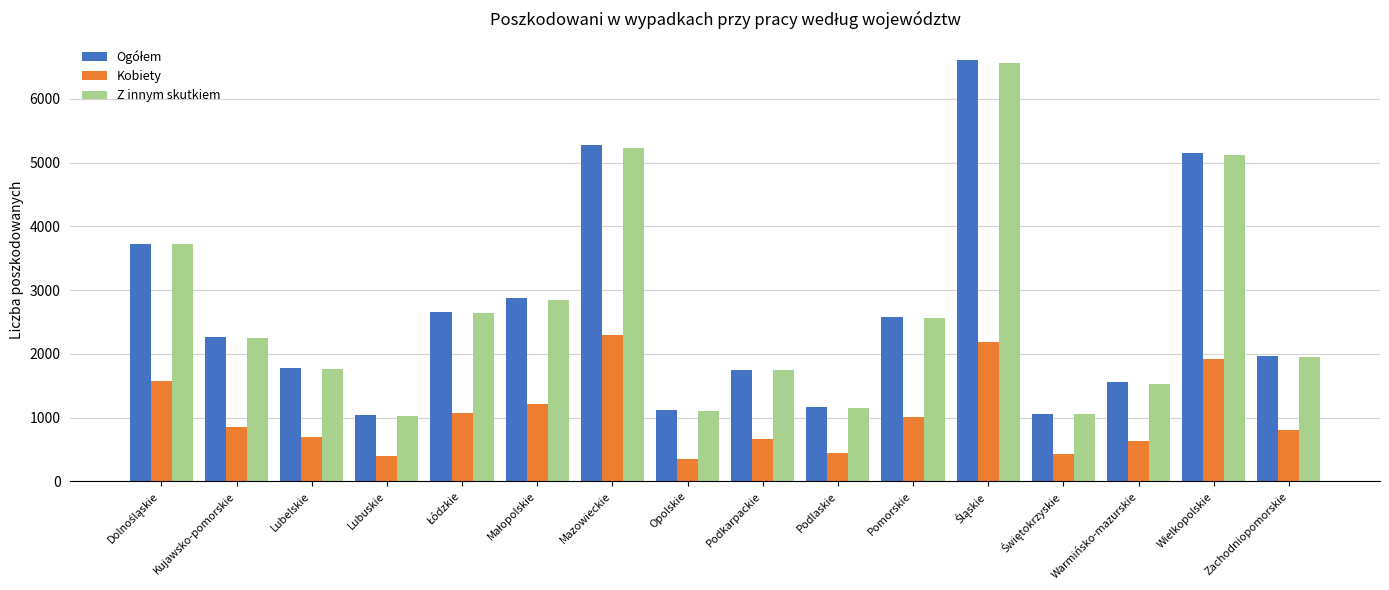

What is the spread (max minus min) of values at Opolskie?

762